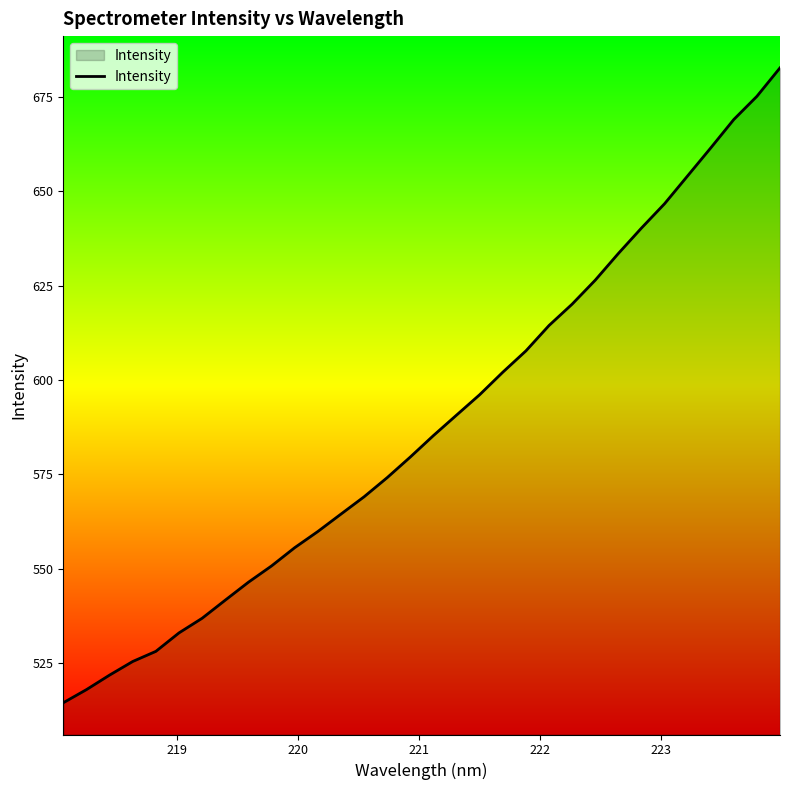

What is the difference between the maximum and minimum values?

168.2